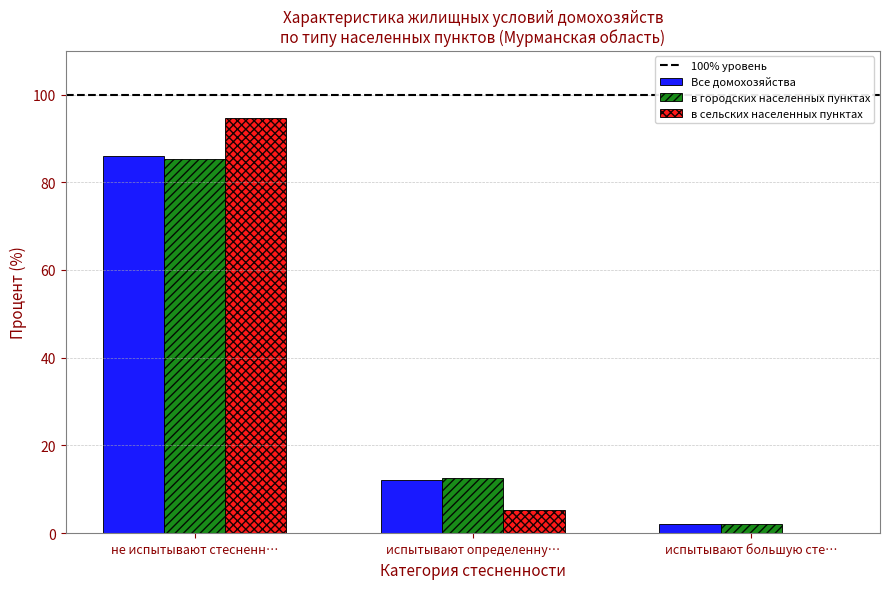

What is the total value across all series at не испытывают стесненн…?

266.1